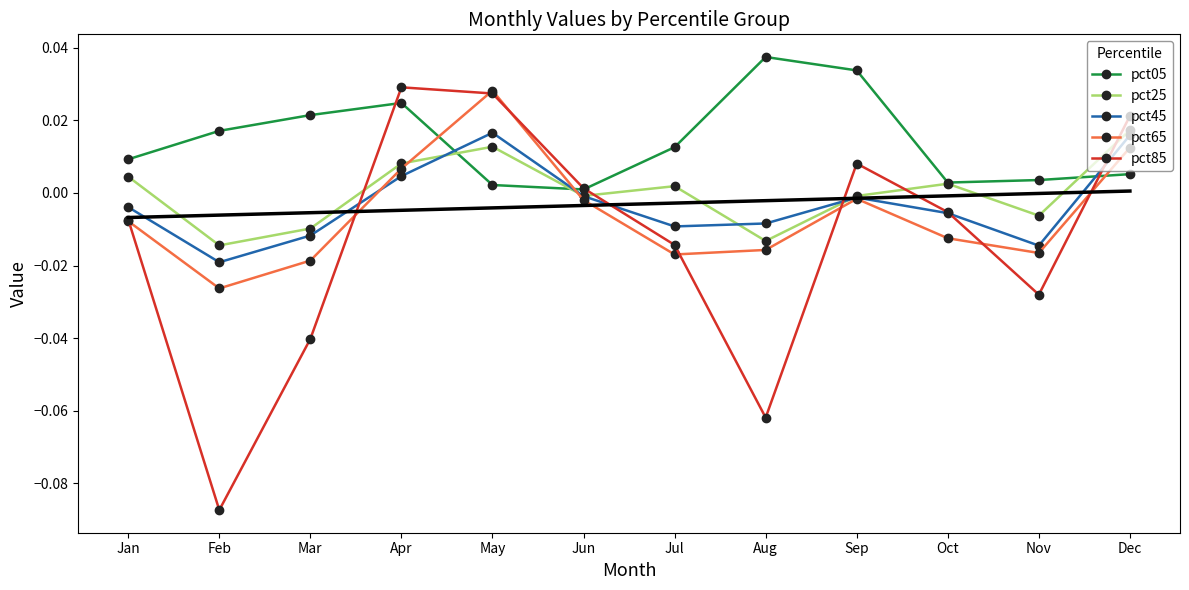

Rank the series at Mar from highest to lowest value.

pct05, pct25, pct45, pct65, pct85